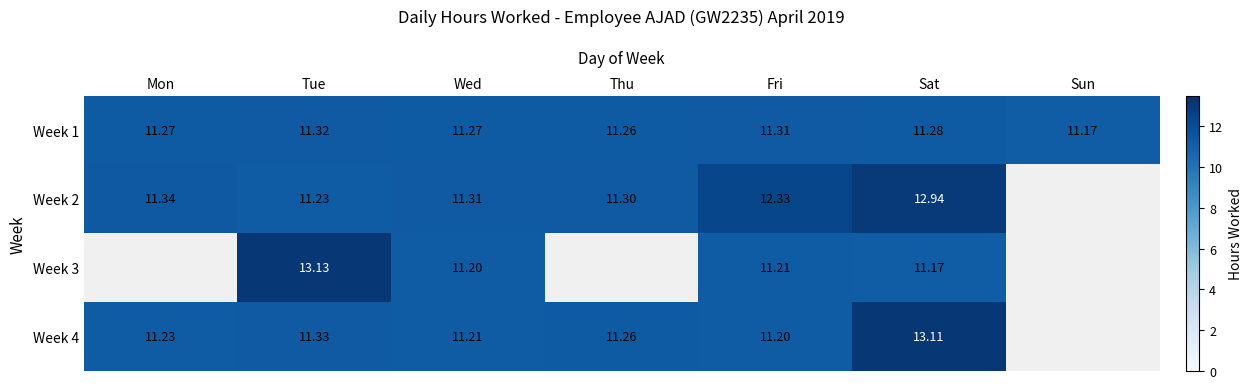

Which has a higher value, Mon or Wed?

Mon